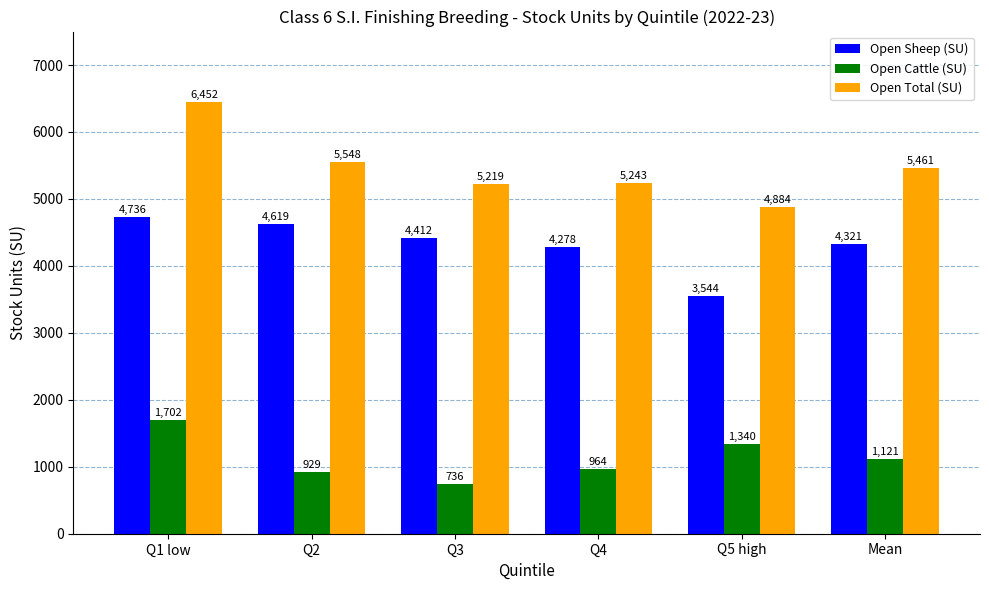

Where is Open Sheep (SU) nearest to the value 4140?

Q4